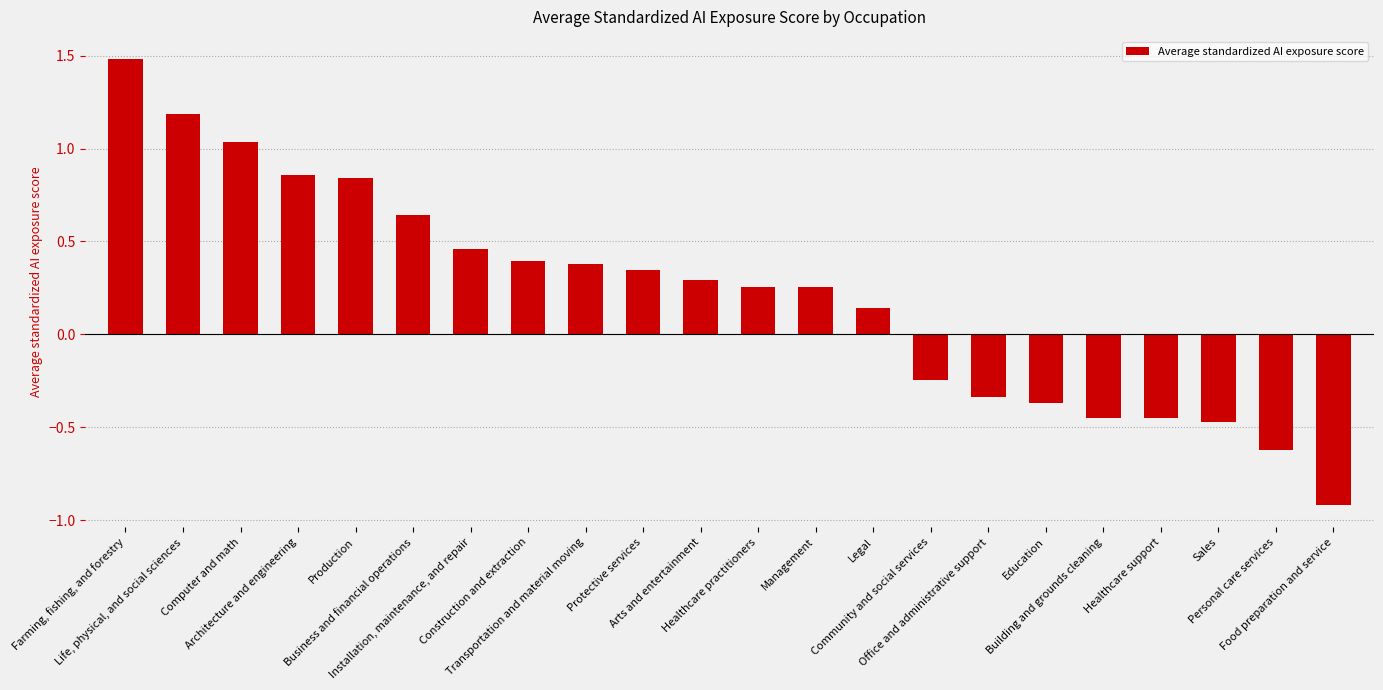

Is it true that the value at Life, physical, and social sciences is 0.7?

False